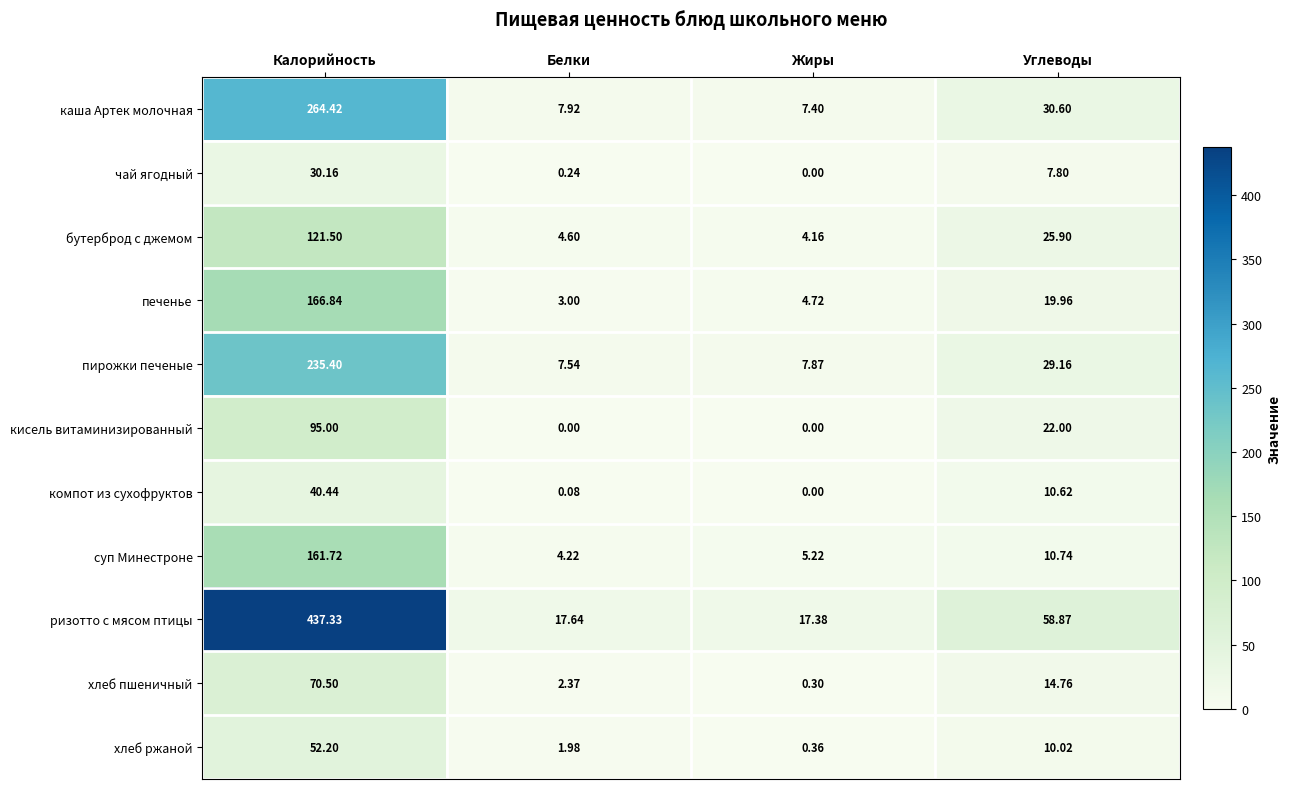

At which label does чай ягодный reach its minimum?

Жиры